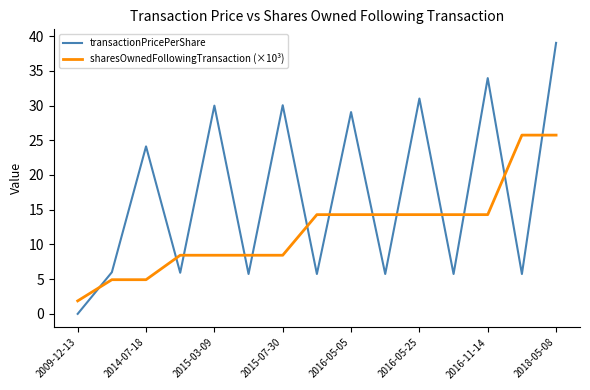

Which series has the largest total across all categories?

transactionPricePerShare